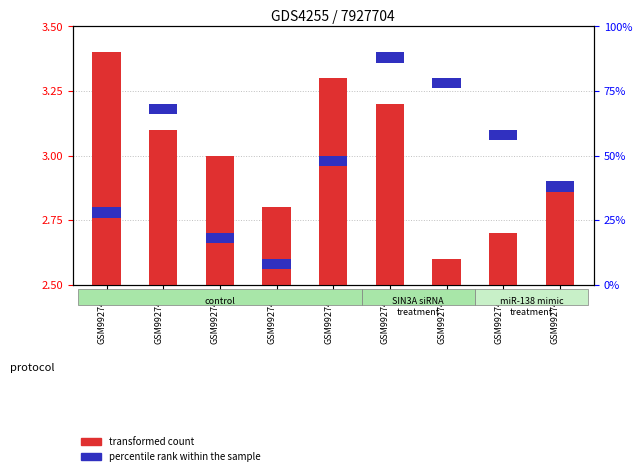

What is the spread (max minus min) of values at GSM992744?

3.3